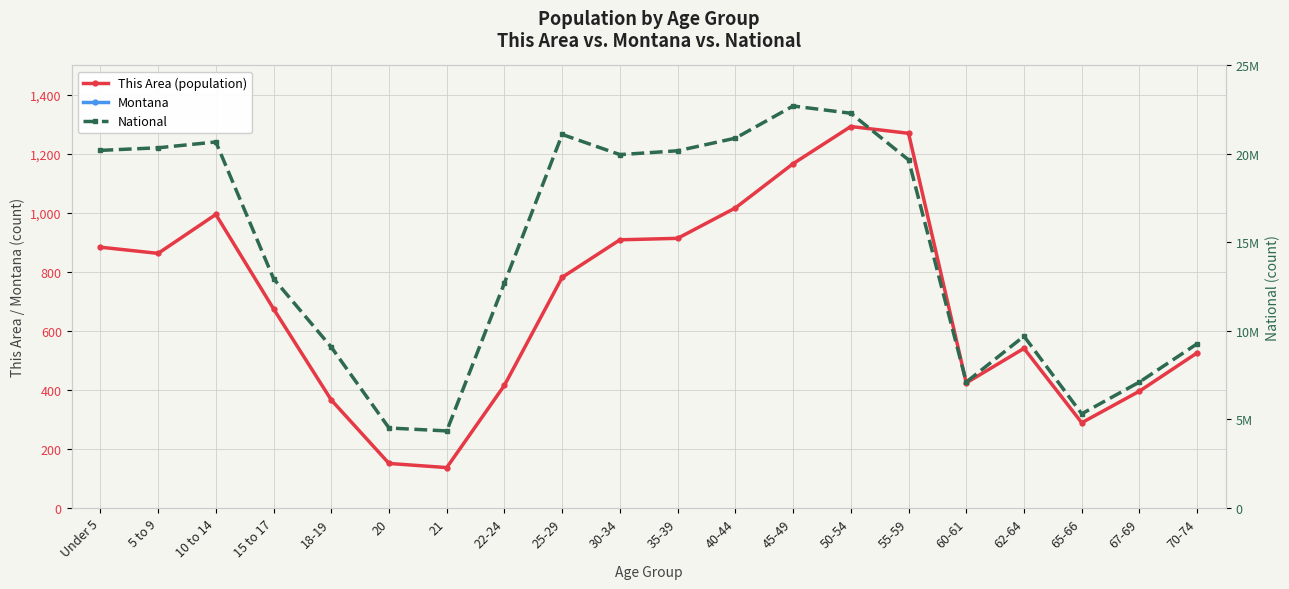

True or false: This Area (population) and Montana cross at least once.

False